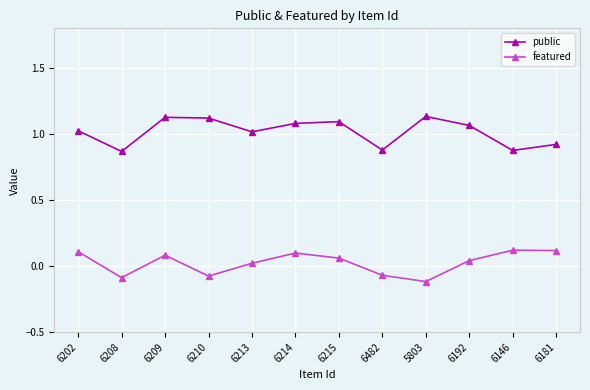

Which label corresponds to the smallest value in the chart?

5803